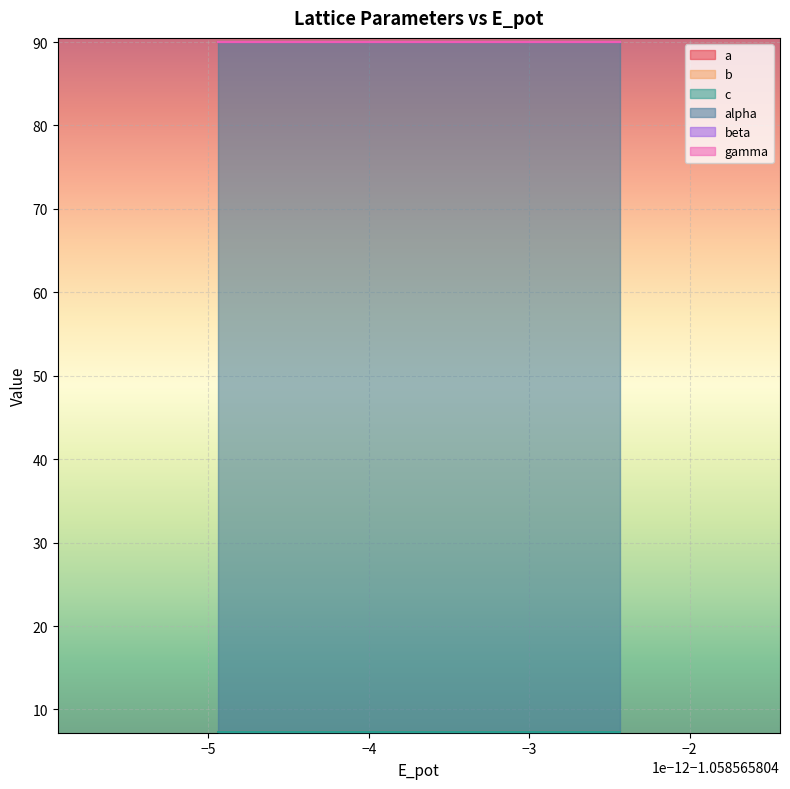

Which series has the widest spread of values?

a